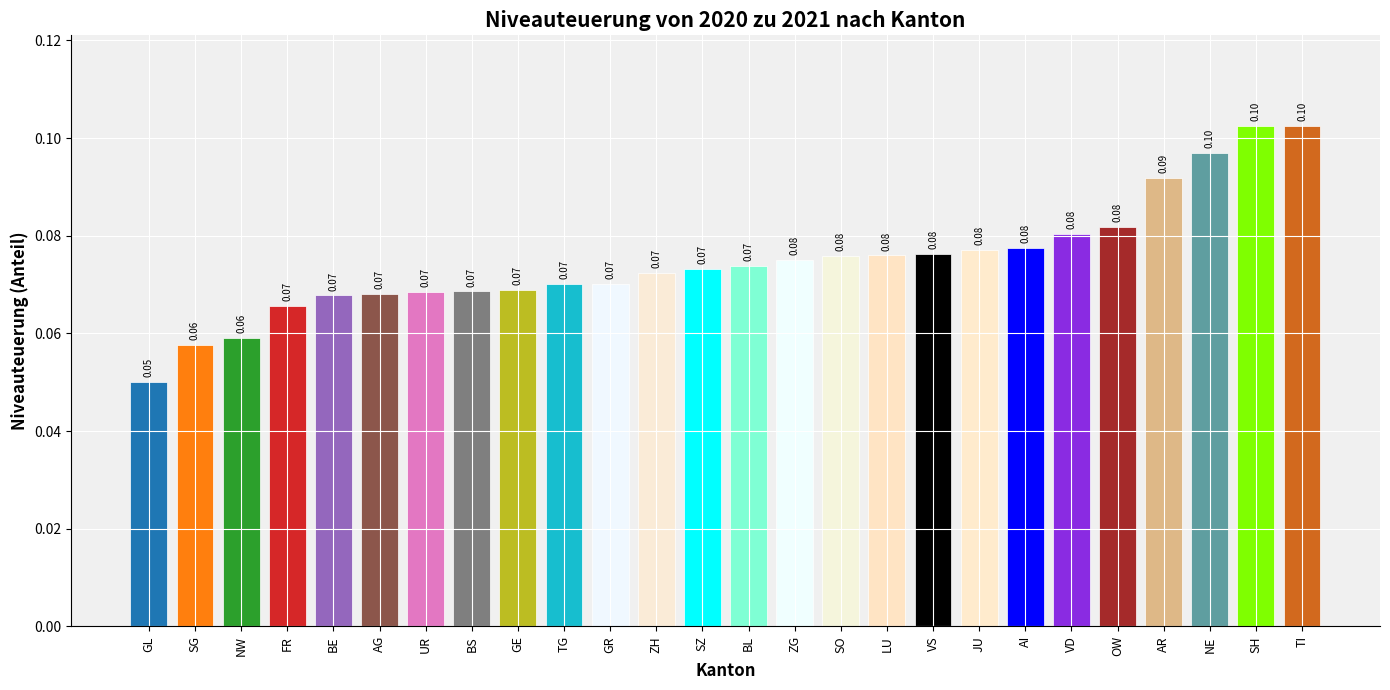

Reading left to right, what are all the values shown in this chart?

GL=0.1	SG=0.1	NW=0.1	FR=0.1	BE=0.1	AG=0.1	UR=0.1	BS=0.1	GE=0.1	TG=0.1	GR=0.1	ZH=0.1	SZ=0.1	BL=0.1	ZG=0.1	SO=0.1	LU=0.1	VS=0.1	JU=0.1	AI=0.1	VD=0.1	OW=0.1	AR=0.1	NE=0.1	SH=0.1	TI=0.1